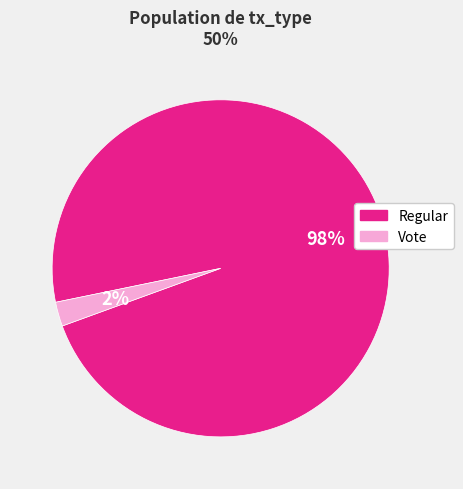

To the nearest percent, what portion does Regular represent?

98%